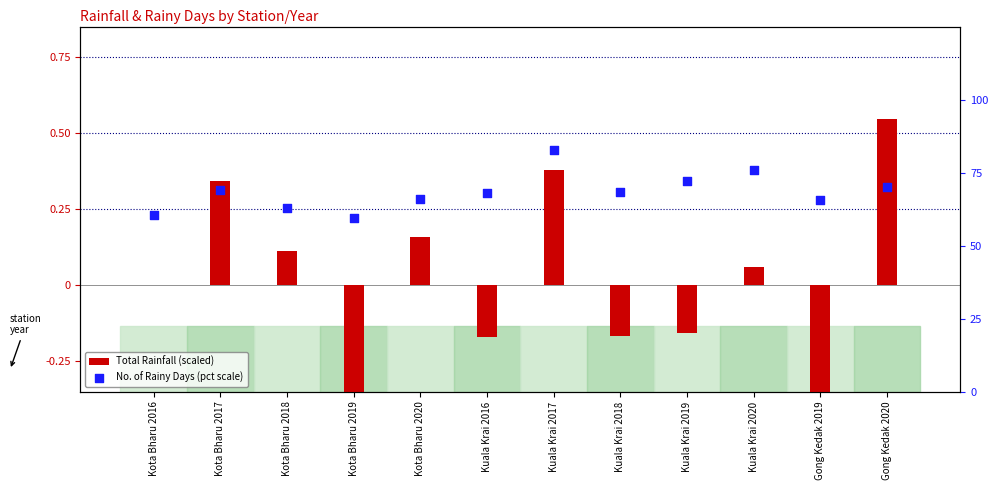

At which category is the sum across all series the highest?

Kuala Krai 2017